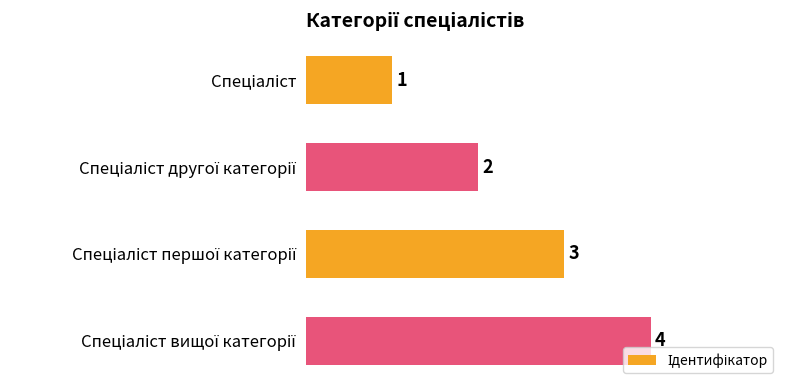

What is the maximum value shown in the chart?

4